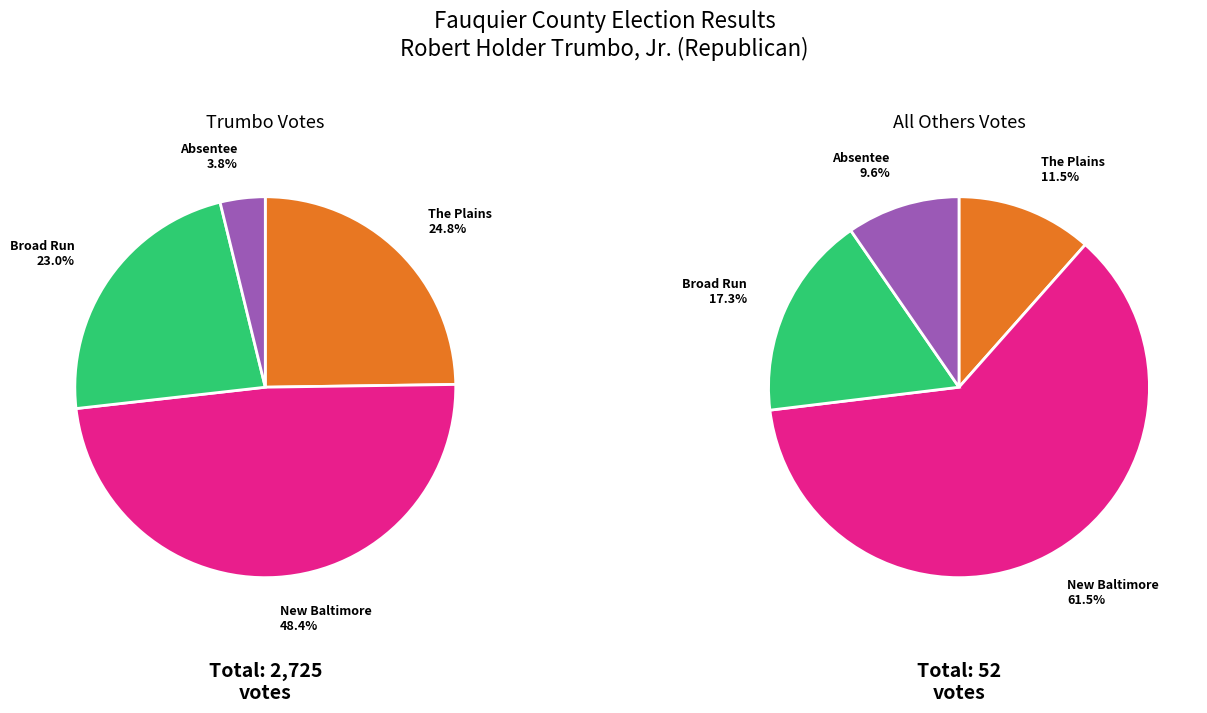

What is the total percentage of 502 - New Baltimore and 503 - Broad Run?

71.4%